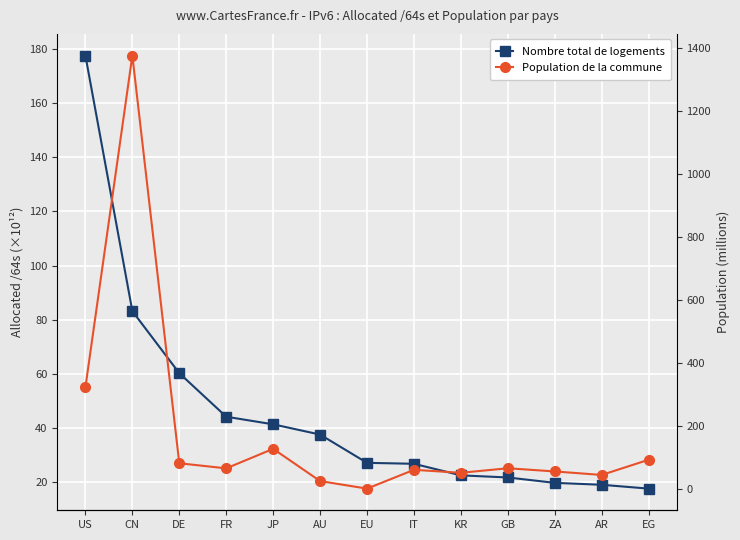

Which series ends up on top after the final intersection of Nombre total de logements and Population de la commune?

Population de la commune